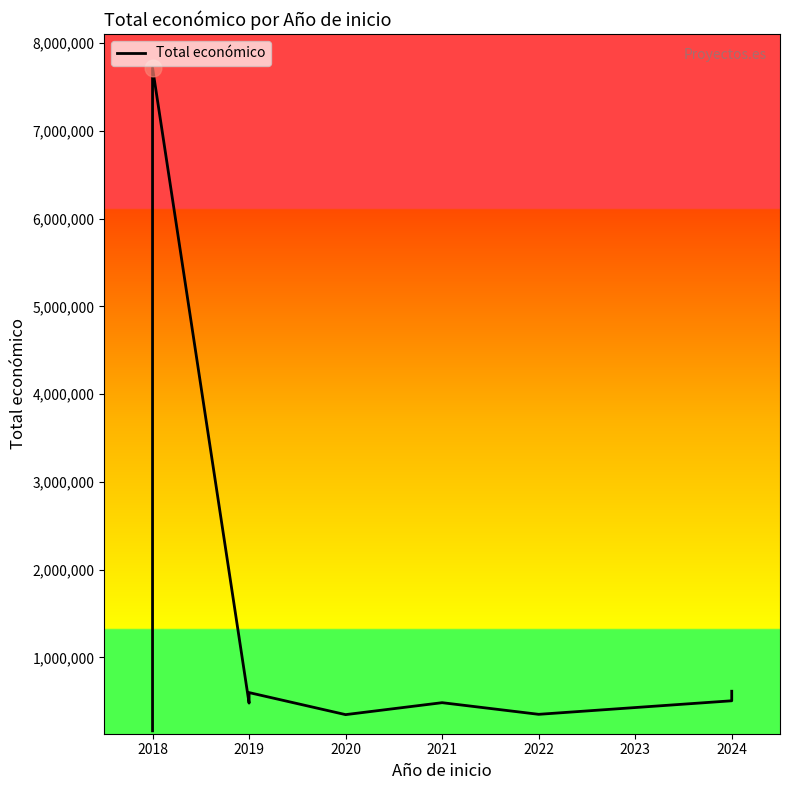

How many categories are shown in the chart?

11